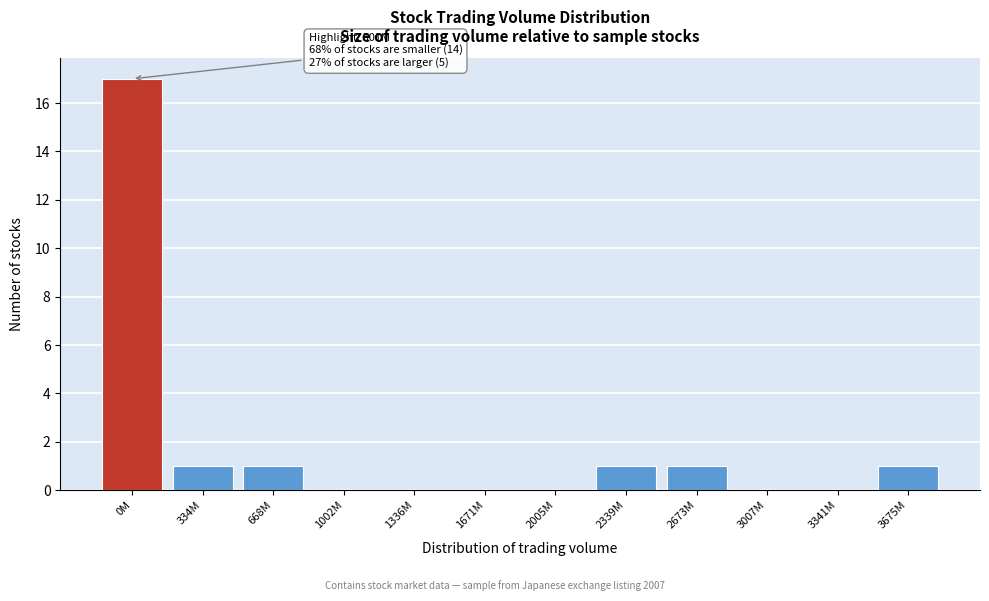

Reading left to right, extract all data points from this chart.

0M=17	334M=1	668M=1	1002M=0	1336M=0	1671M=0	2005M=0	2339M=1	2673M=1	3007M=0	3341M=0	3675M=1